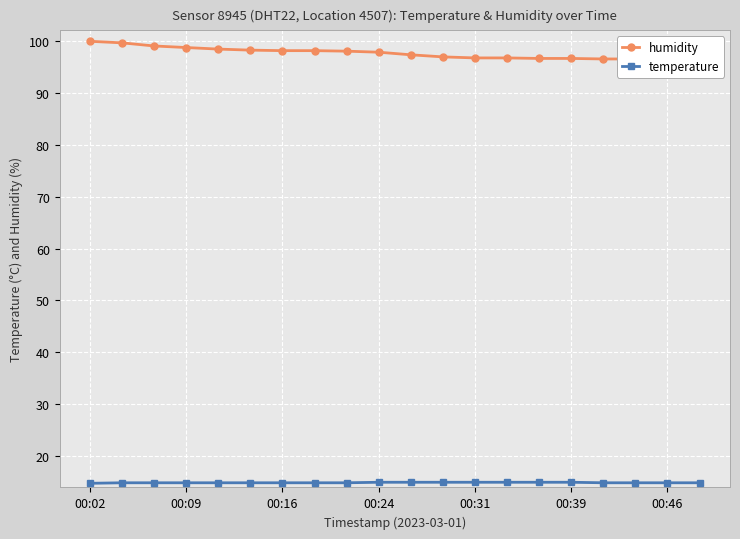

What is the sum of all temperature values?

298.6